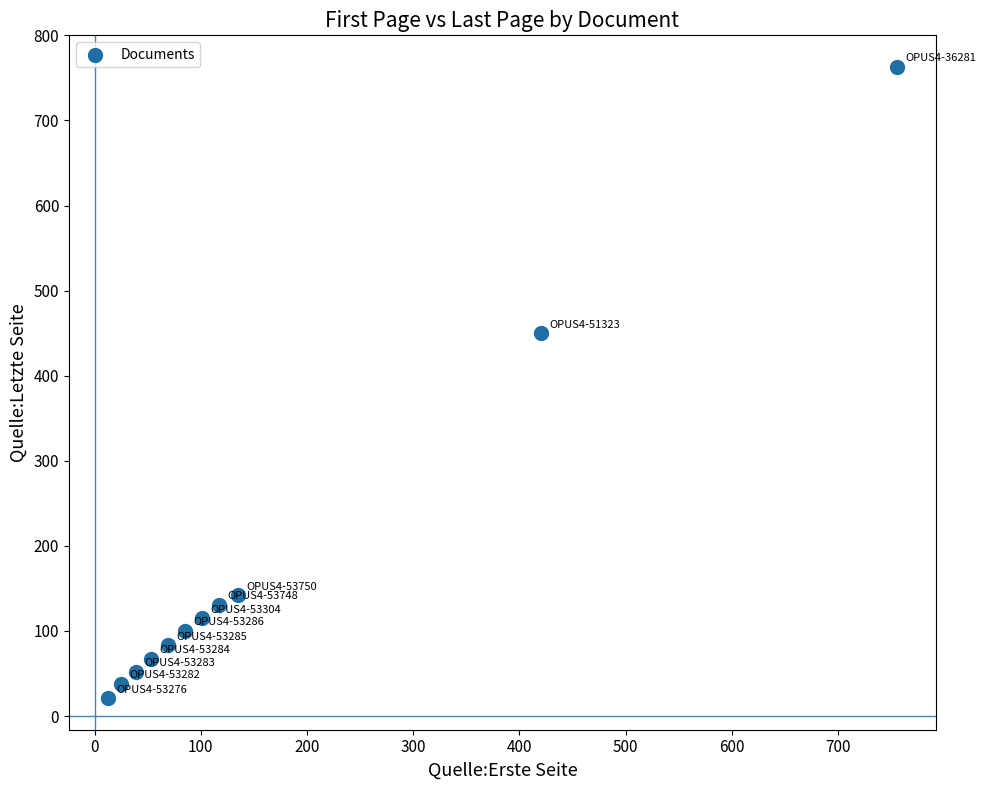

What is the average Y value?

178